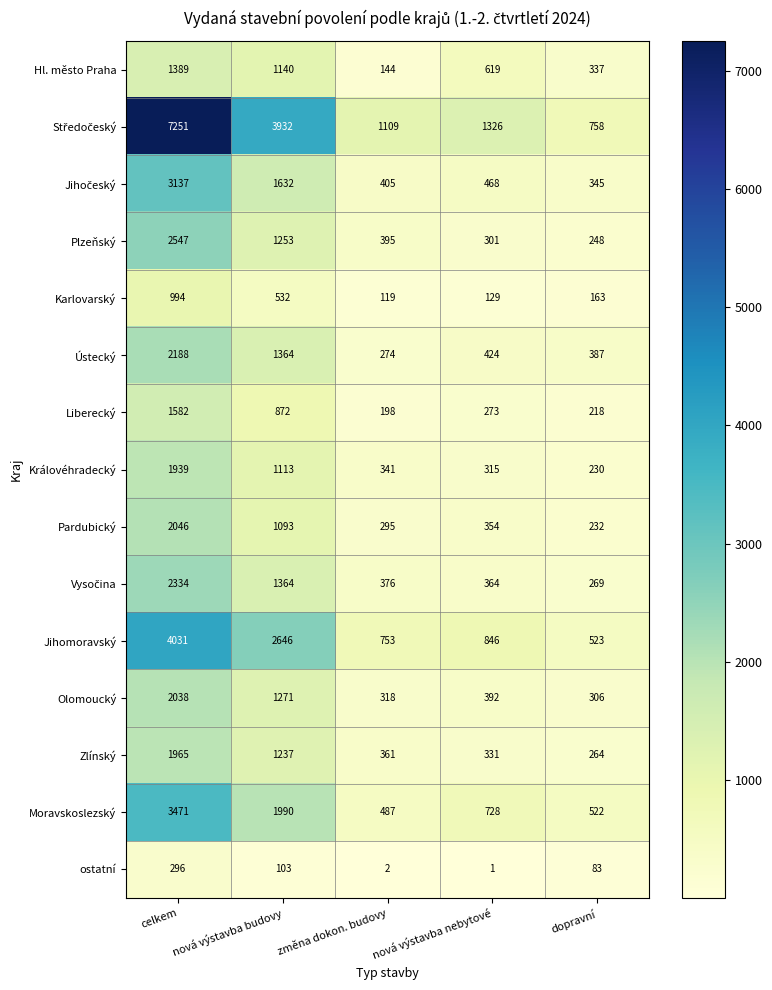

What is the spread (max minus min) of values at změna dokon. budovy?

1107